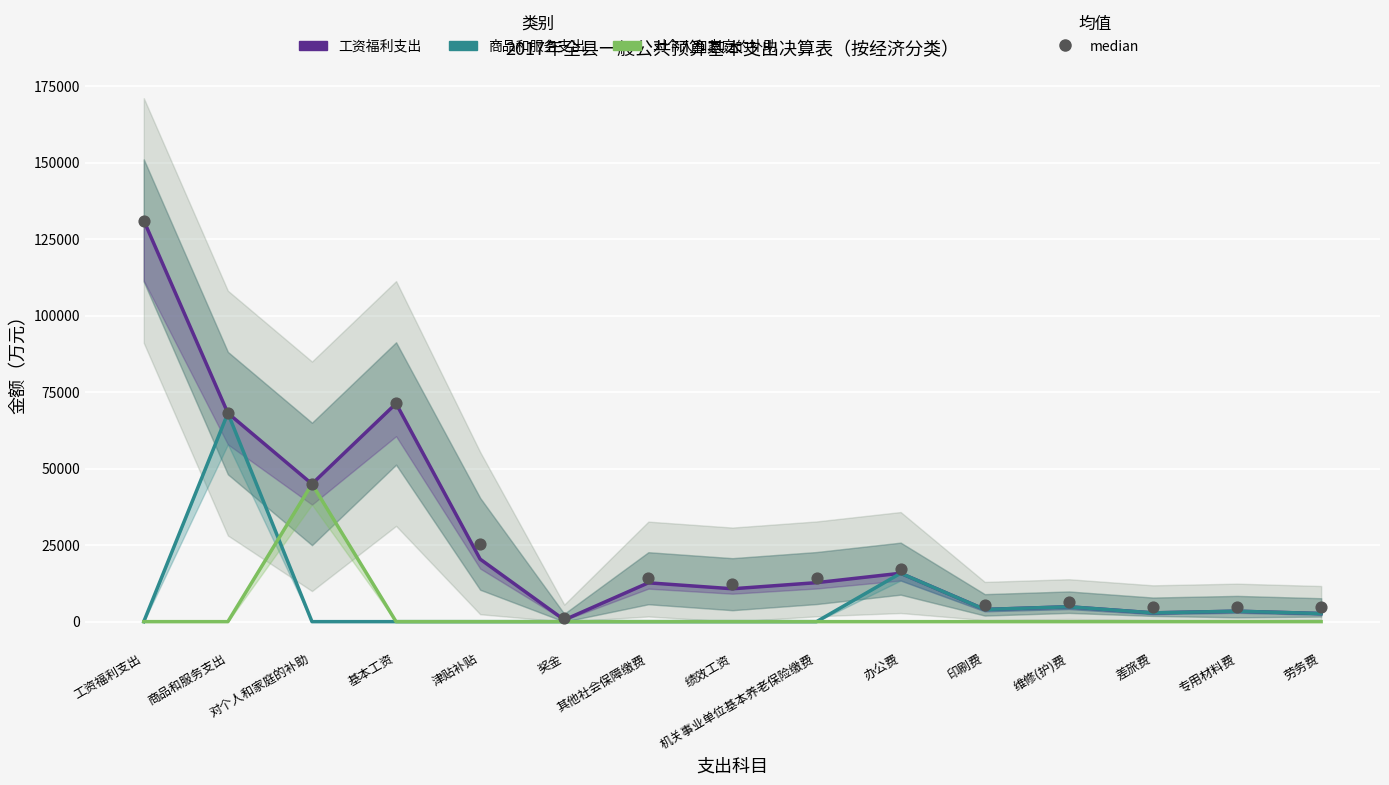

Which series has the widest spread of Y values?

工资福利支出